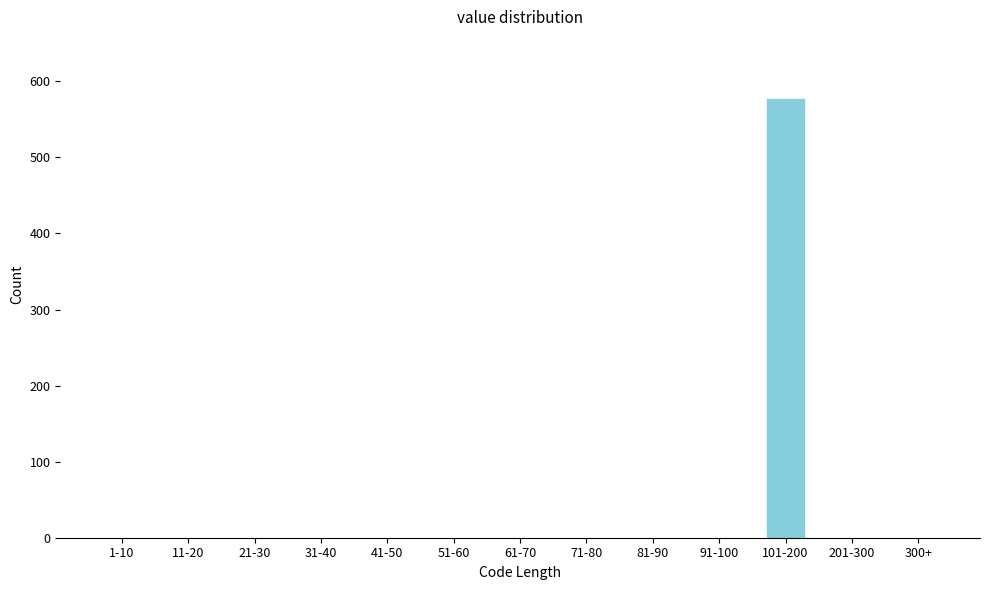

Reading left to right, list all the values displayed in this chart.

1-10=0	11-20=0	21-30=0	31-40=0	41-50=0	51-60=0	61-70=0	71-80=0	81-90=0	91-100=0	101-200=578	201-300=0	300+=0